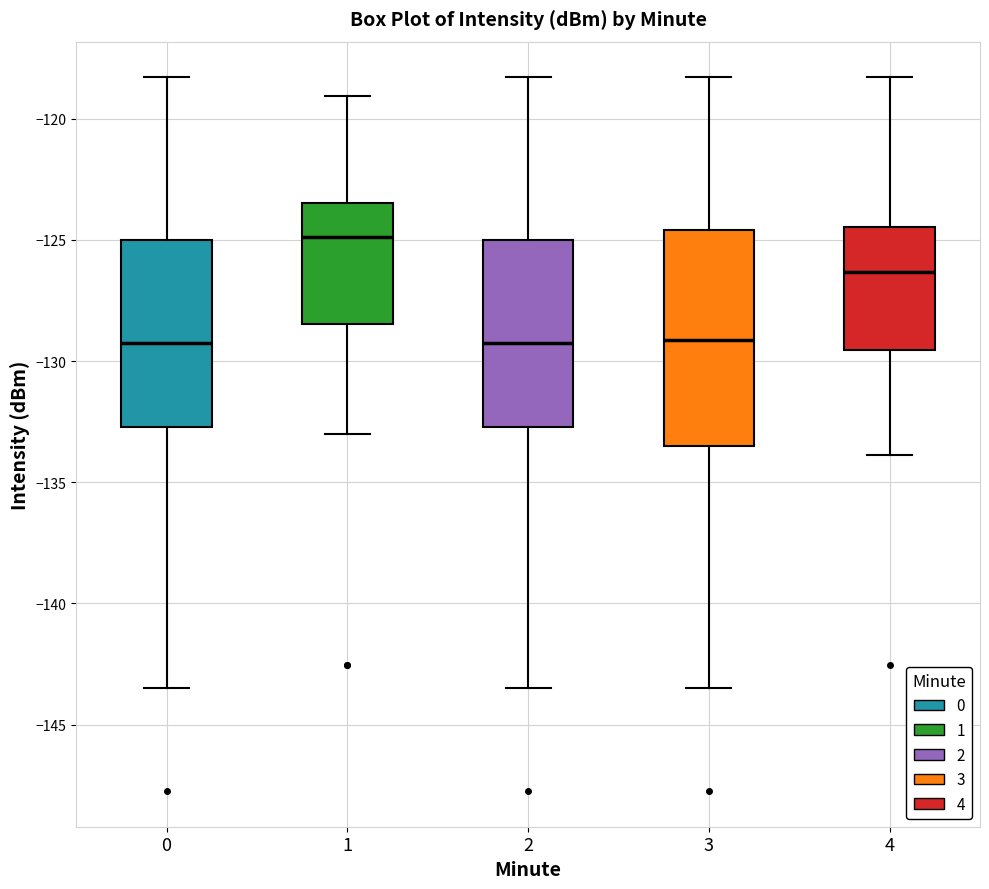

Which box's median line is the highest?

1